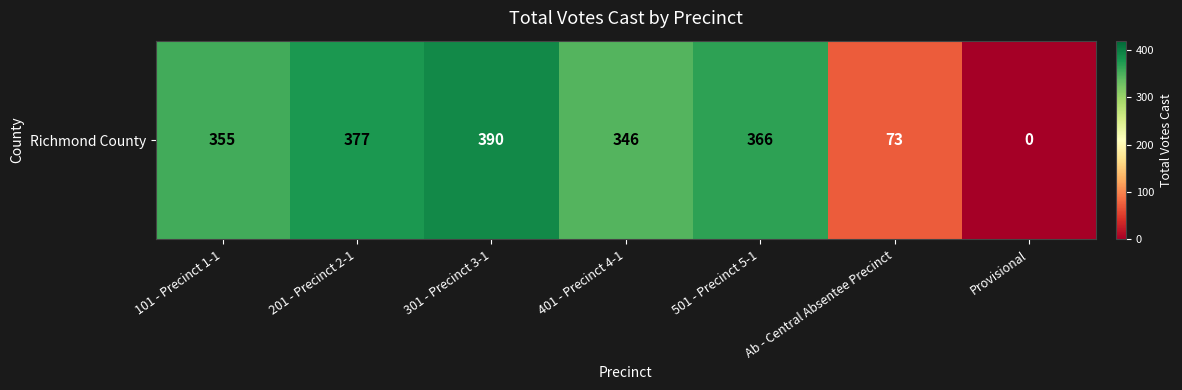

What is the change in value from 401 - Precinct 4-1 to 501 - Precinct 5-1?

+20